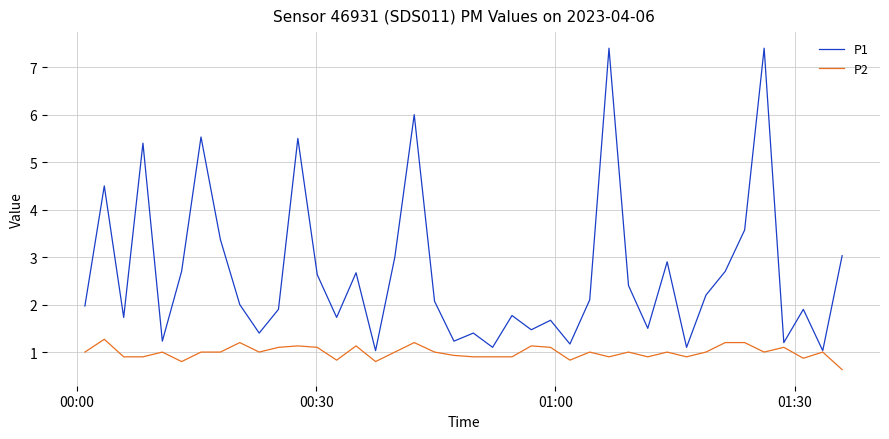

Which series has the largest total across all categories?

P1